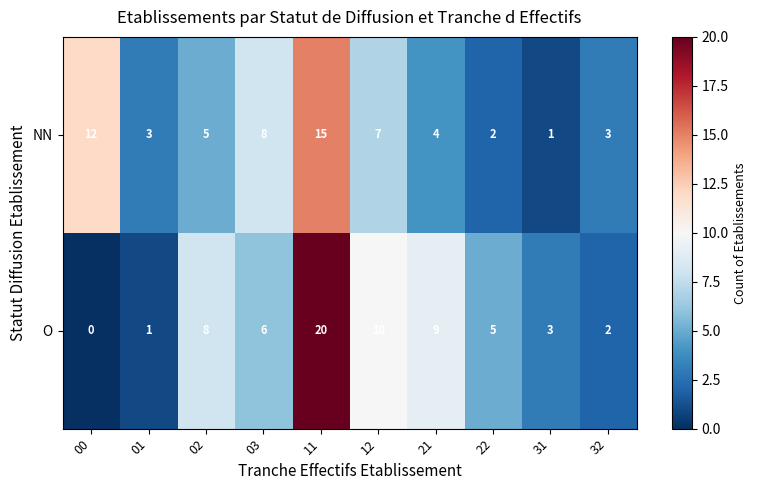

List the series in order of their peak value, lowest first.

NN, O